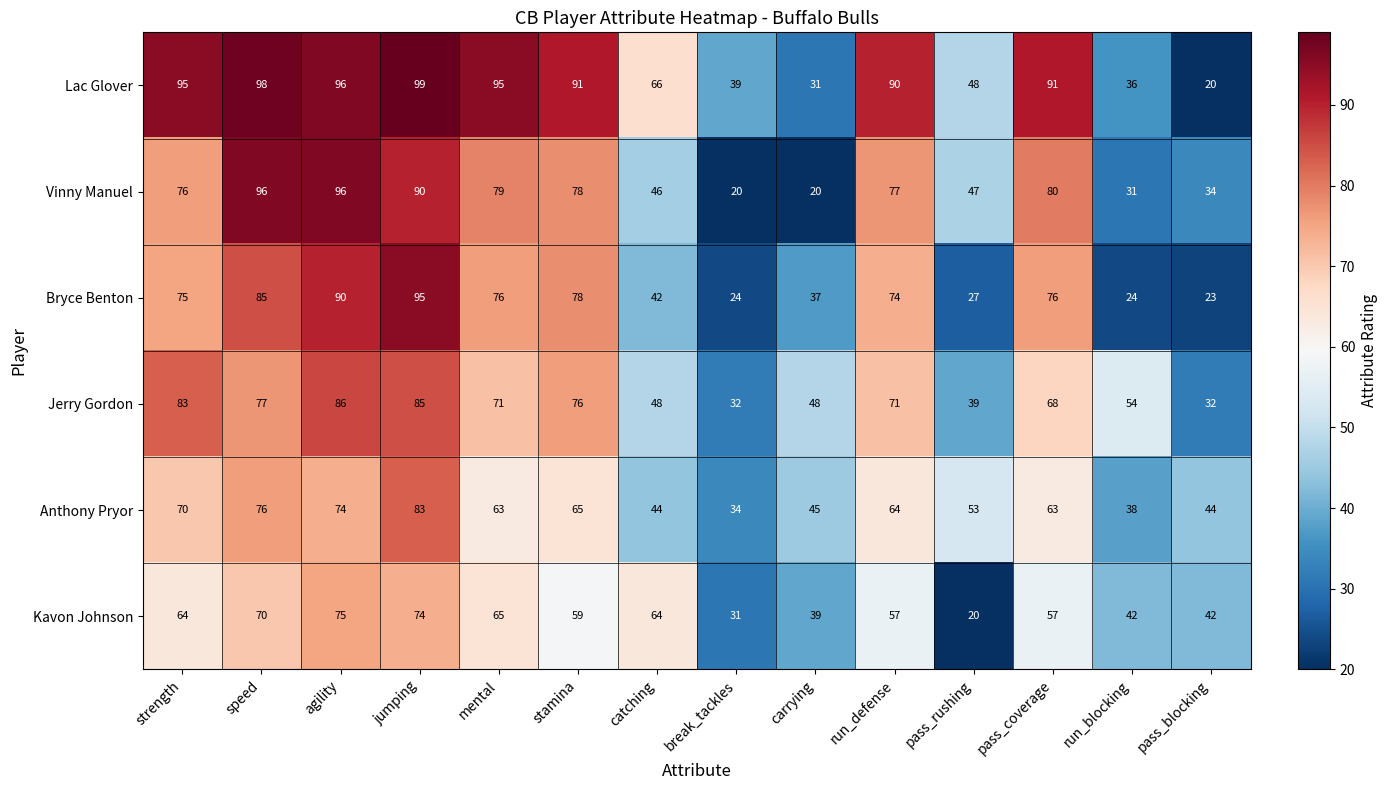

Which category has the highest value in the Lac Glover series?

jumping